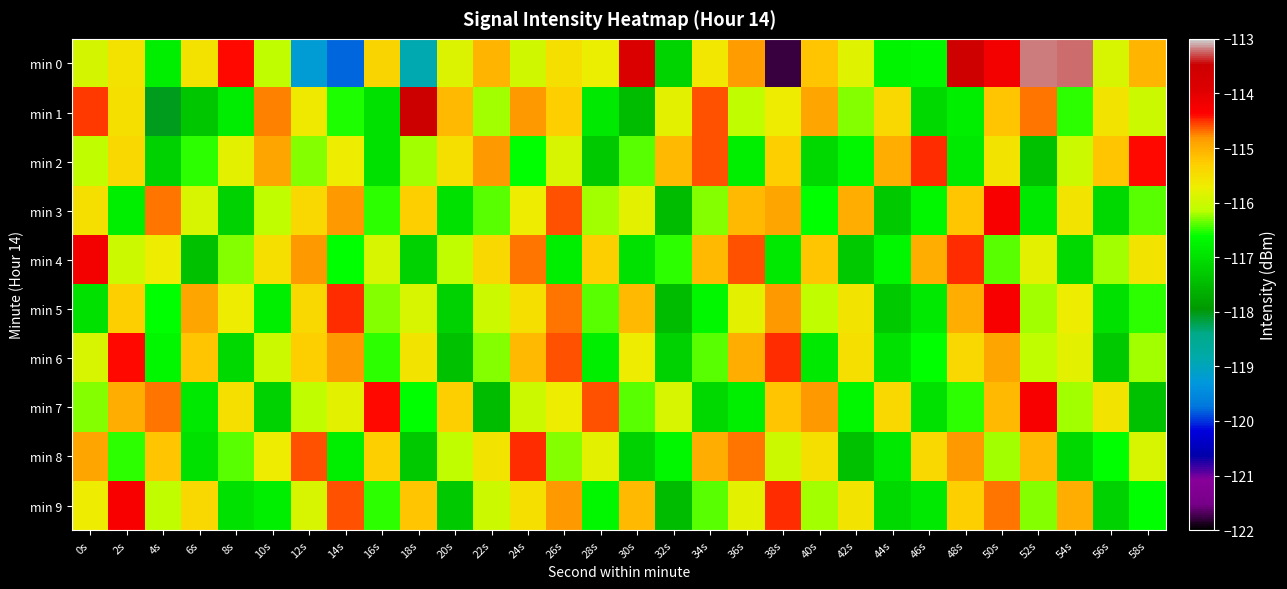

Between 32s and 42s, which series saw the biggest shift?

min 3